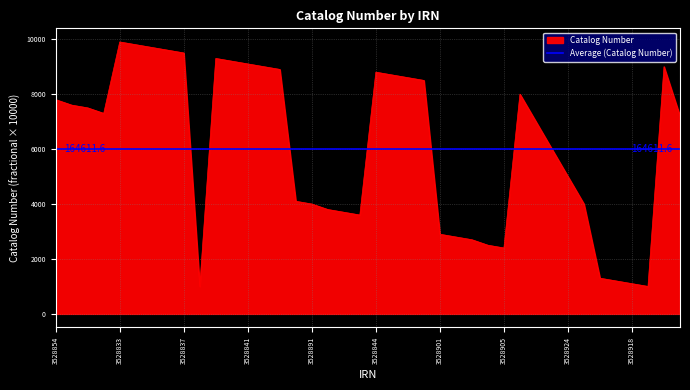

The value of Catalog Number at 3528901 is 4636.8. True or false?

False